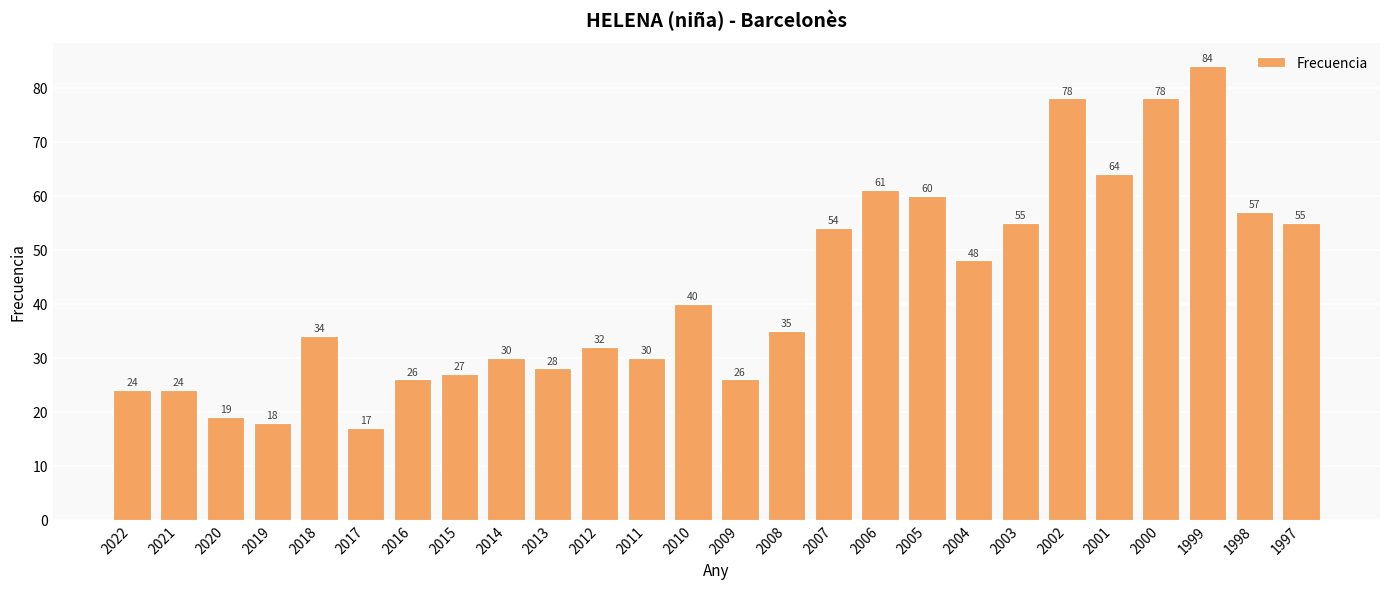

At which category does the chart reach its peak across all series?

1999